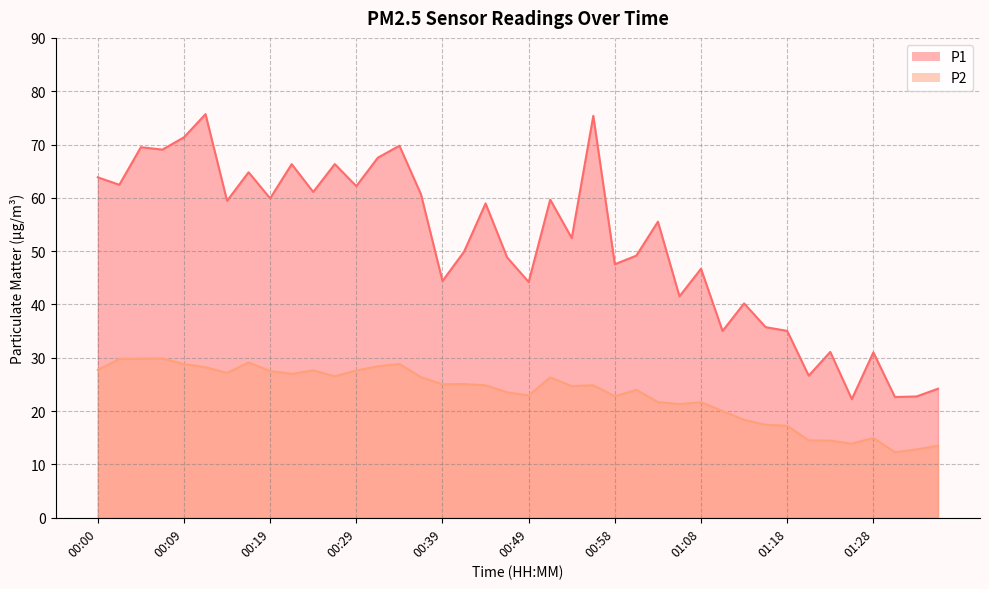

What is the sum of the P2 values at 00:05 and 01:08?

51.5